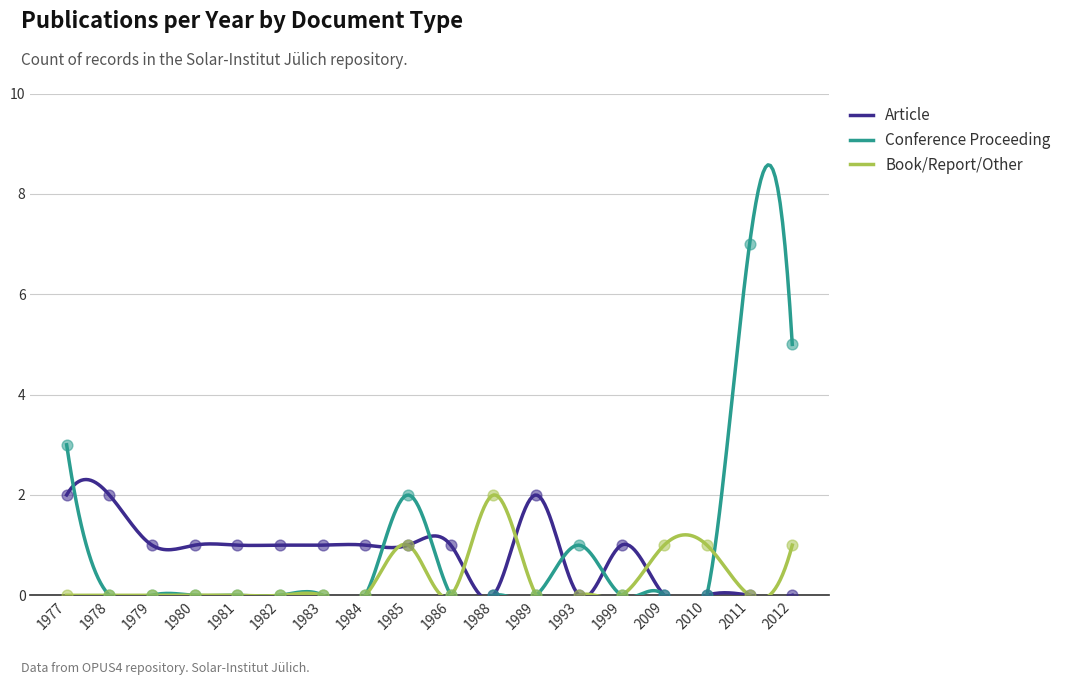

What are all the series names shown in the legend?

Article, Conference Proceeding, Book/Report/Other